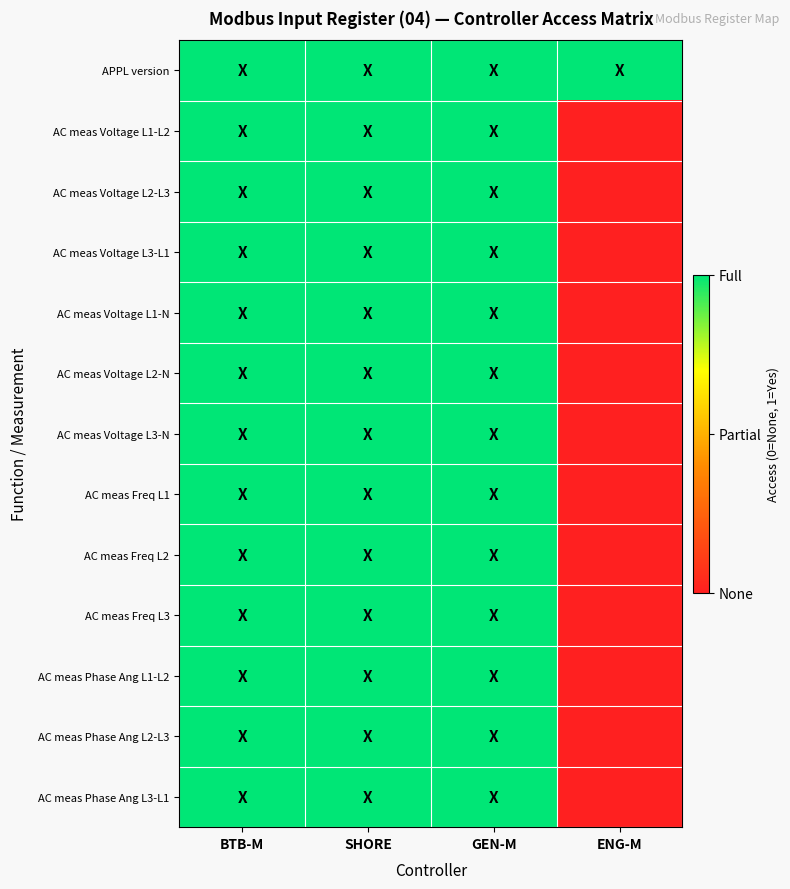

Between GEN-M and SHORE, which is larger?

GEN-M